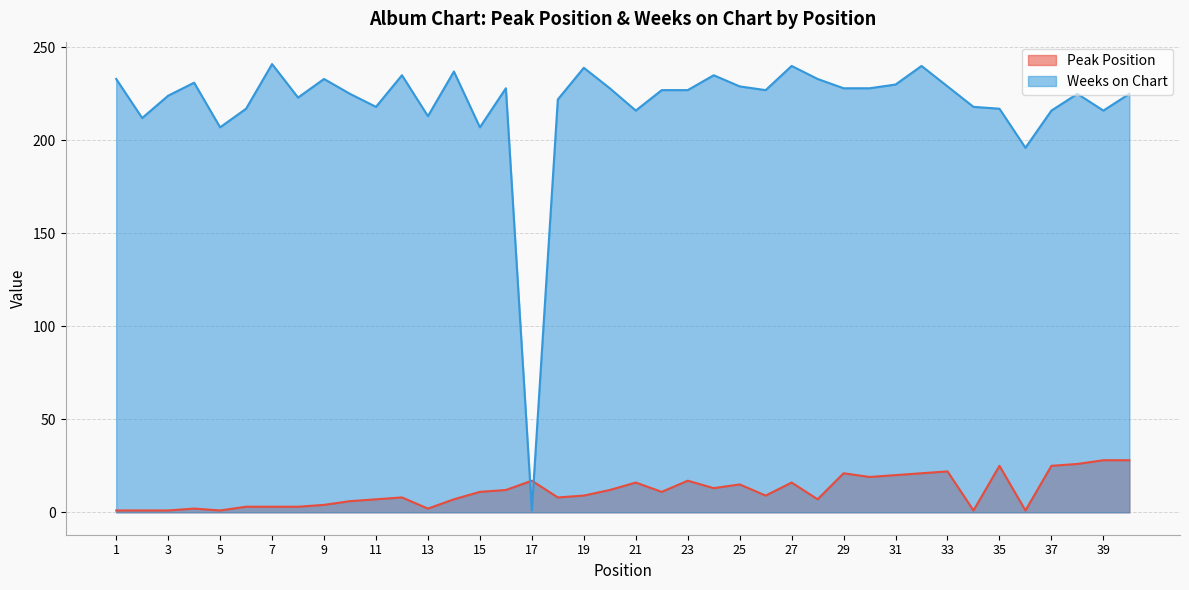

How many times do Weeks on Chart and Peak Position cross each other?

2